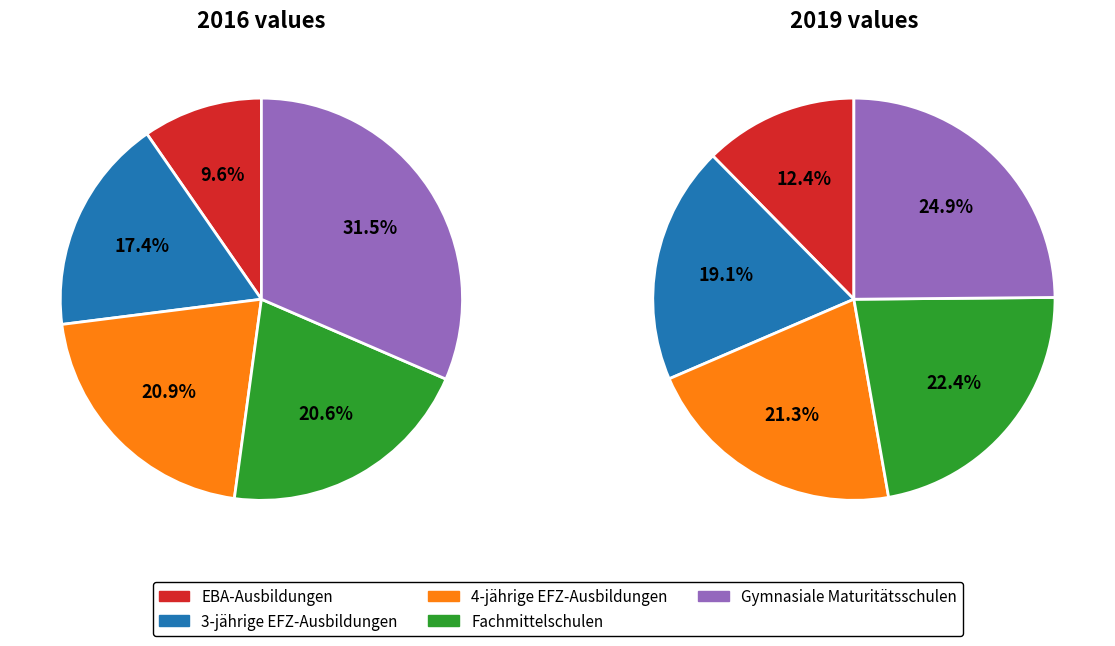

What is the total percentage of EBA-Ausbildungen and Fachmittelschulen?

30.3%